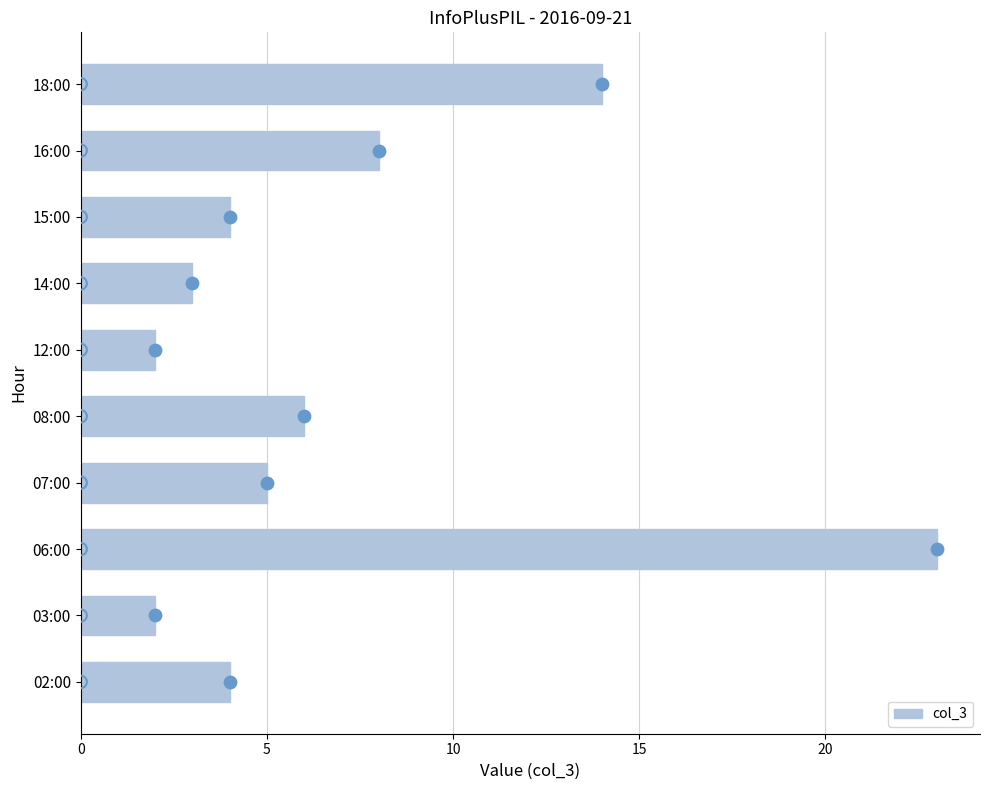

True or false: col_3 has a value of 3 at 14:00.

True